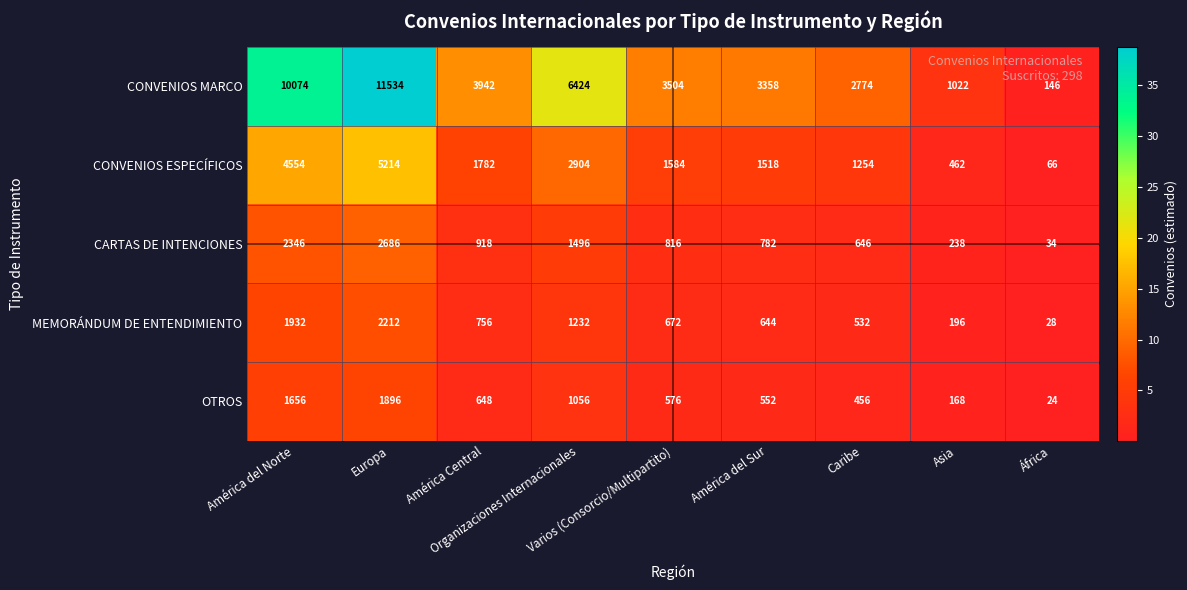

What is the minimum value for CONVENIOS ESPECÍFICOS?

66